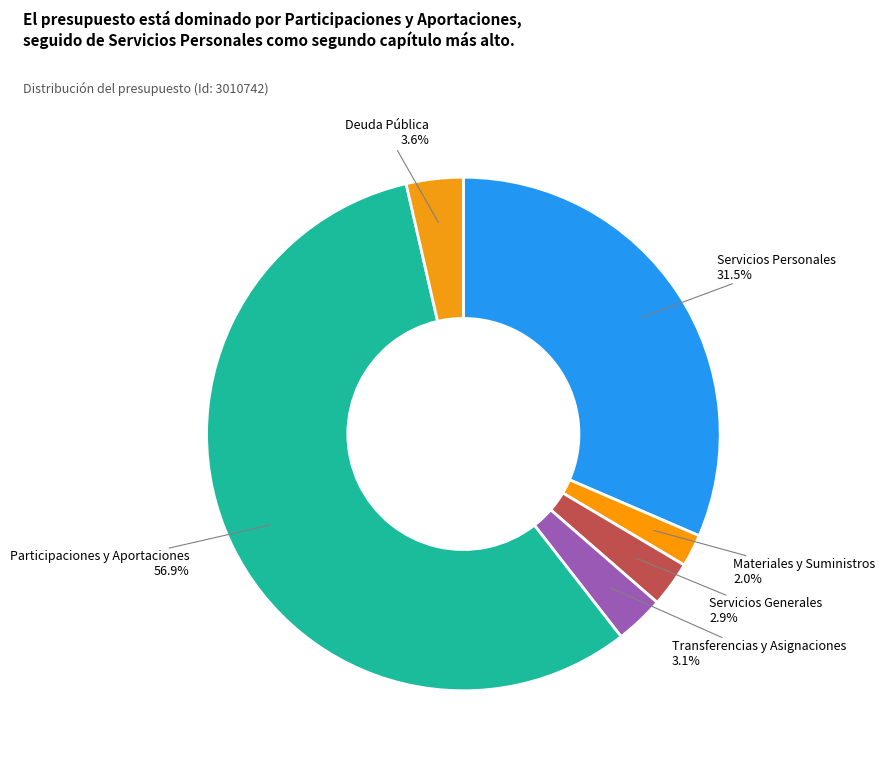

What is the majority slice?

PARTICIPACIONES Y APORTACIONES